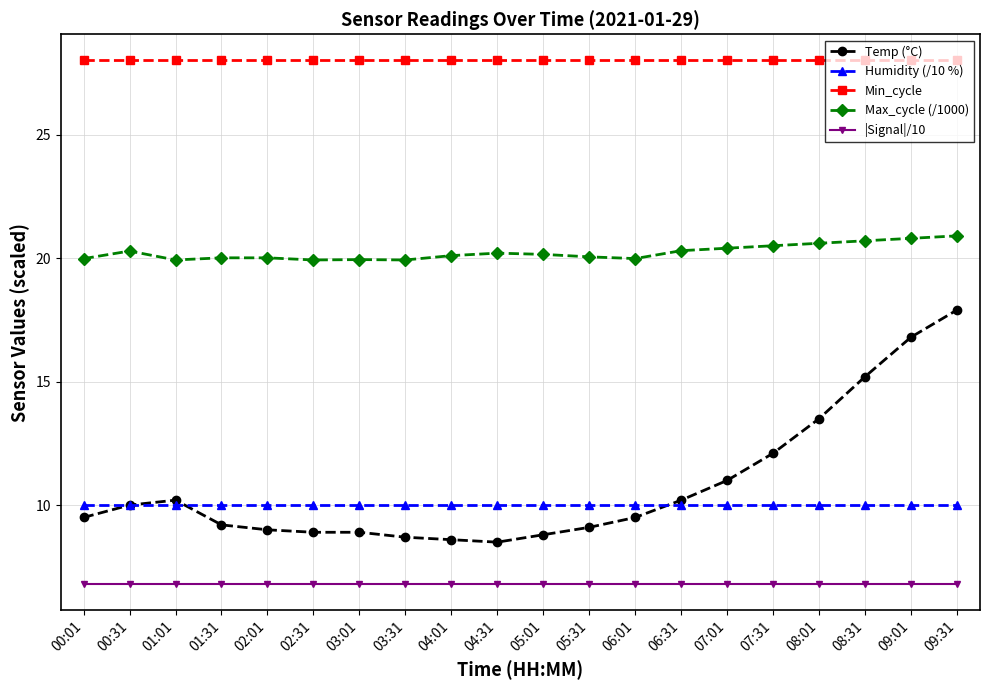

What is the label of the 10th point from the left?

04:31